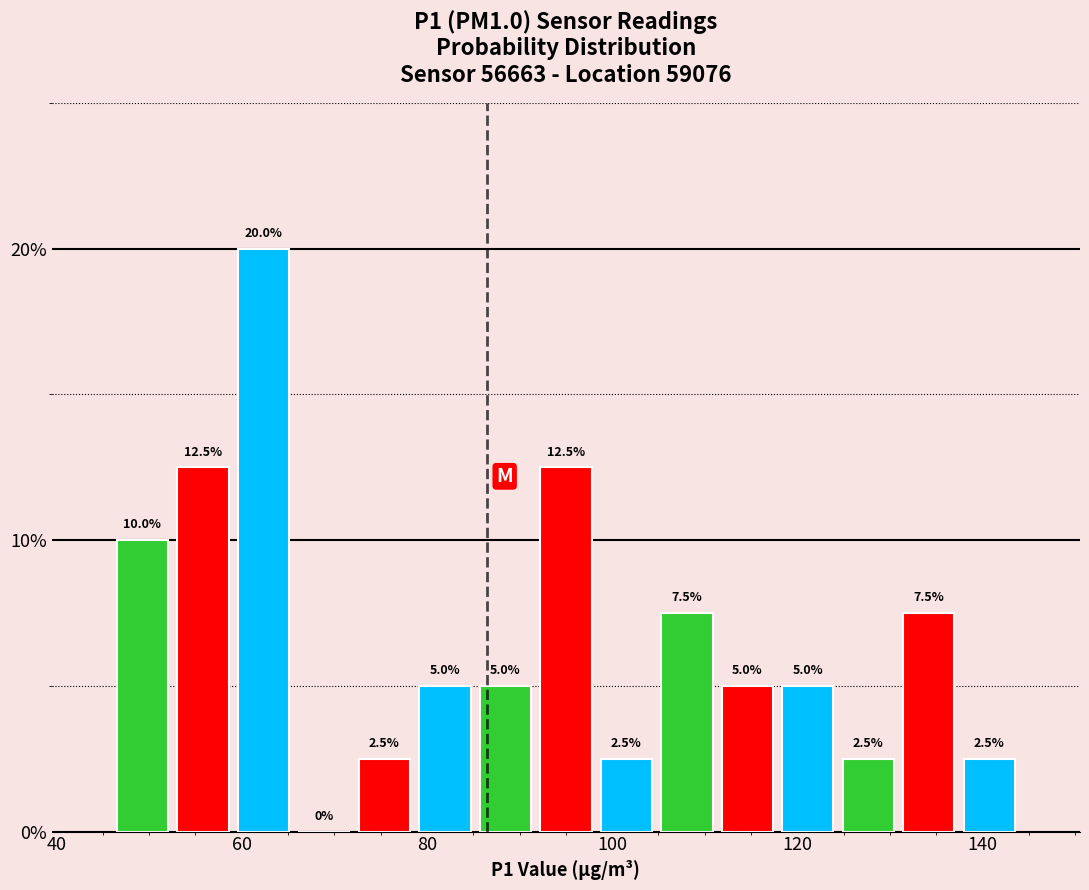

Read against the x-axis, roughly where is the centre of the tallest bar?

62